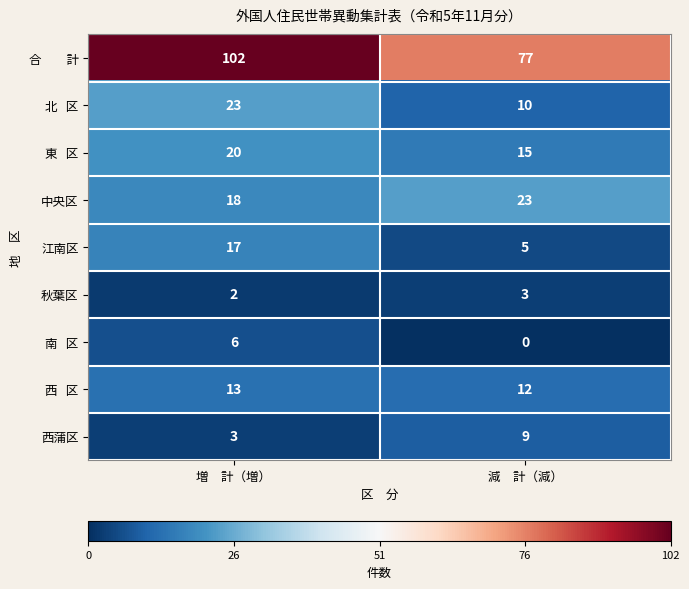

Is the value of 江南区 at 減　計（減） greater than the value of 中央区 at 減　計（減）?

No